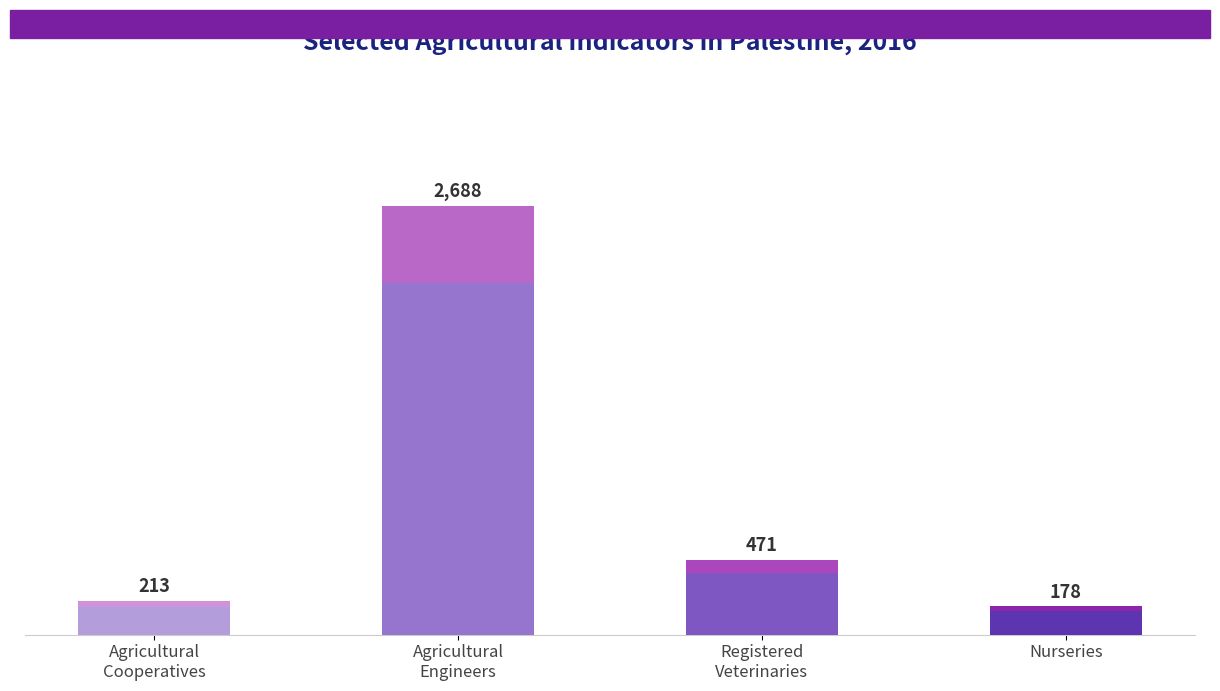

Does the chart contain stacked bars?

No